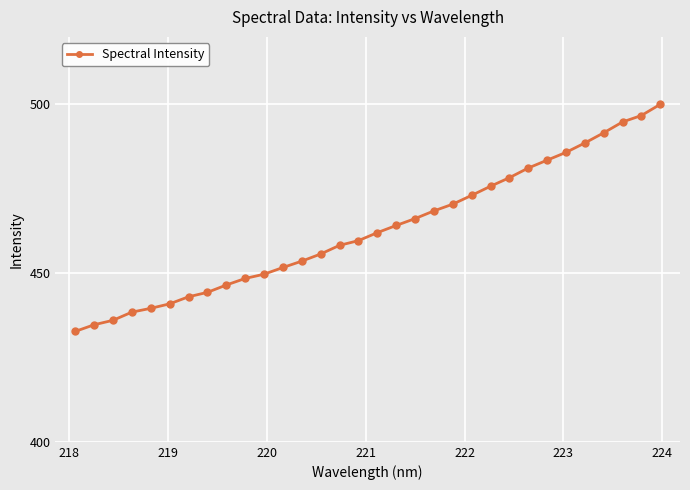

What is the sum of all values?

14813.1